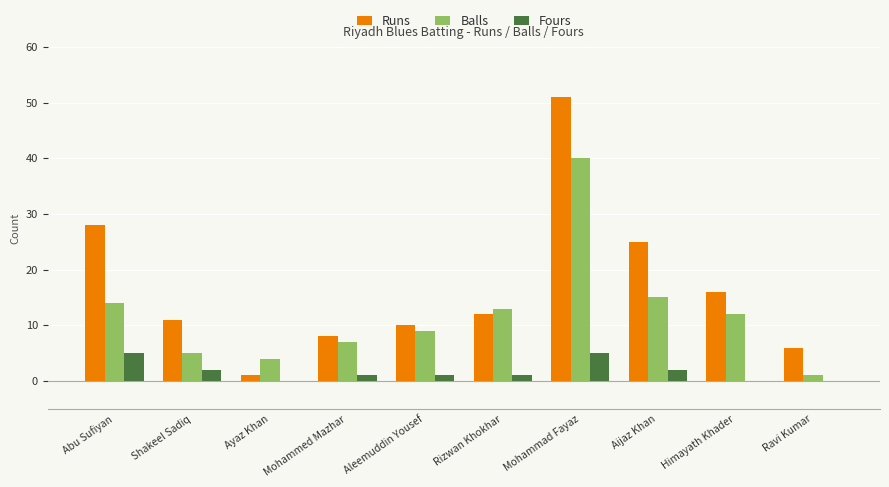

What is the greatest value displayed?

51